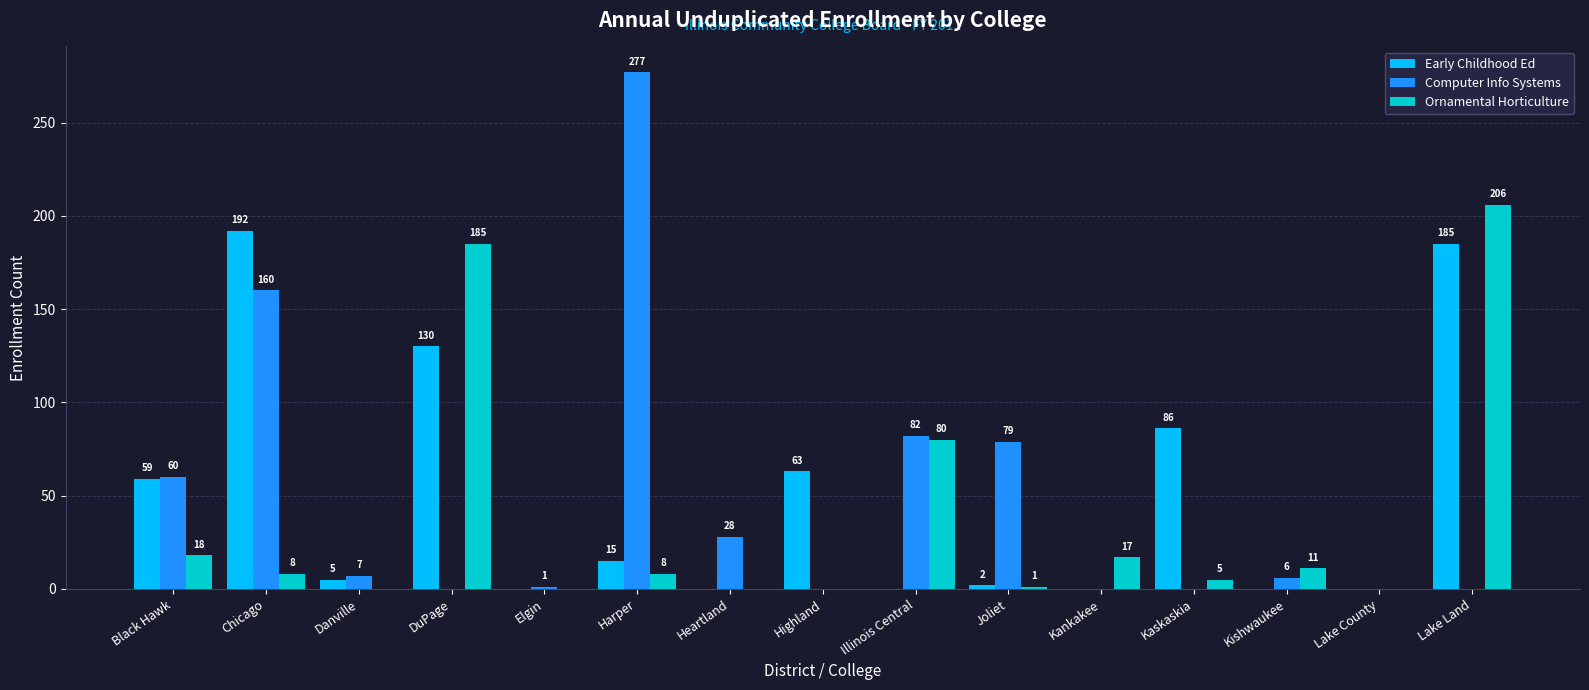

The value of Computer Info Systems at Kankakee is 0. True or false?

True